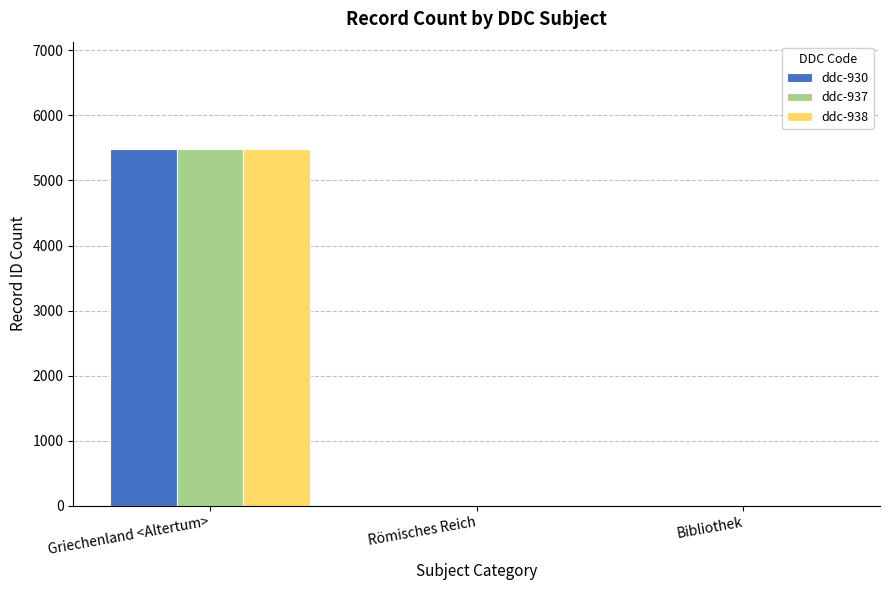

Reading left to right, extract all data points from this chart.

ddc-930: 5488	0	0
ddc-937: 5488	0	0
ddc-938: 5488	0	0